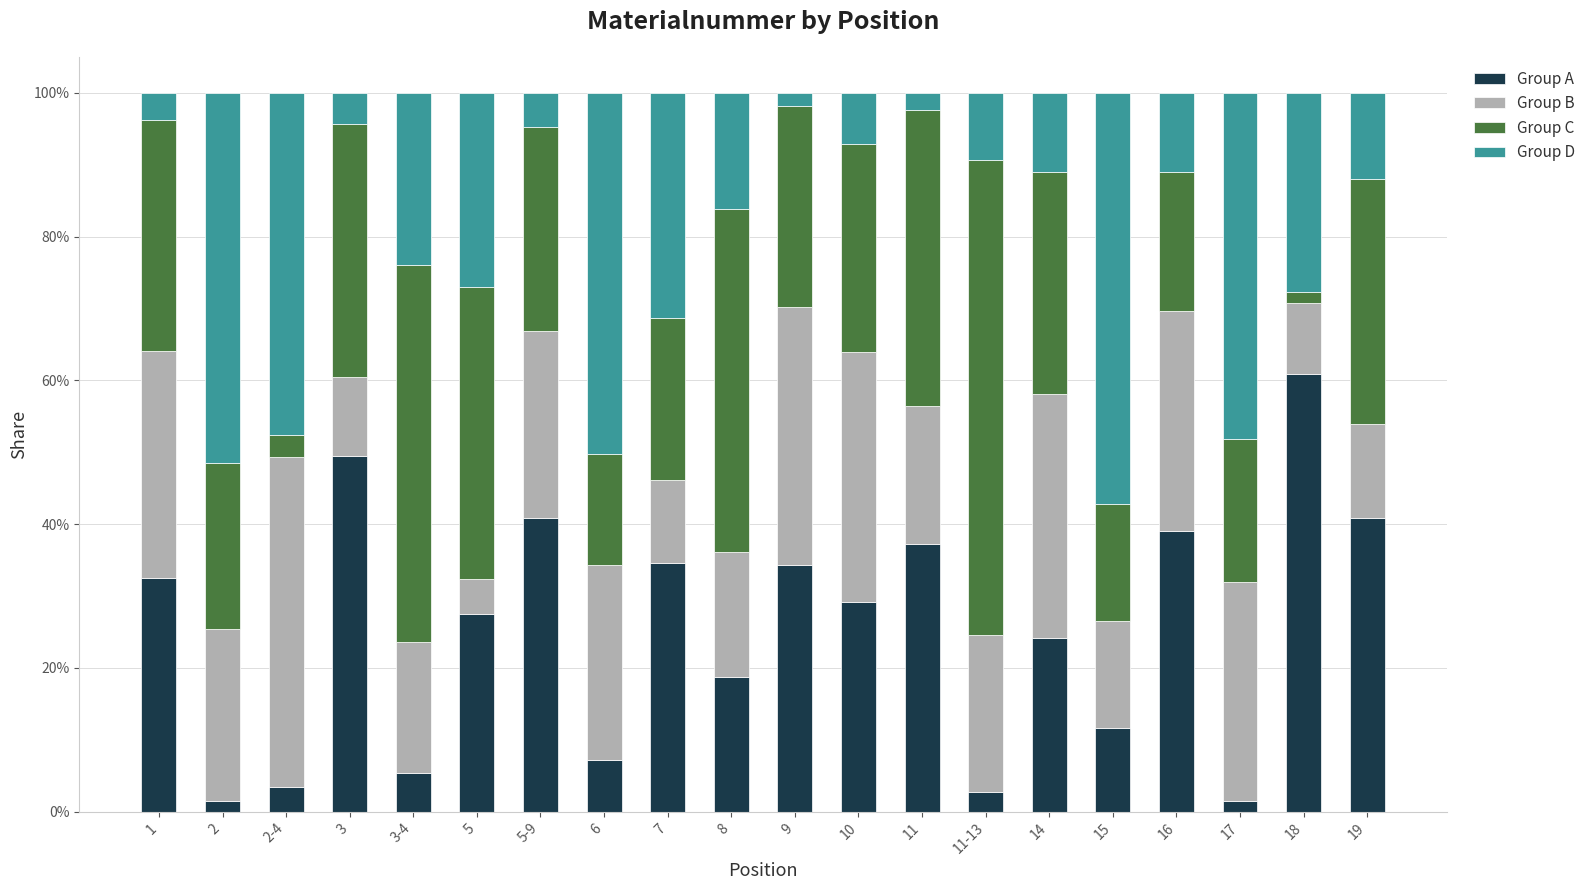

What is the difference between the maximum and minimum values in the Group D series?

0.6